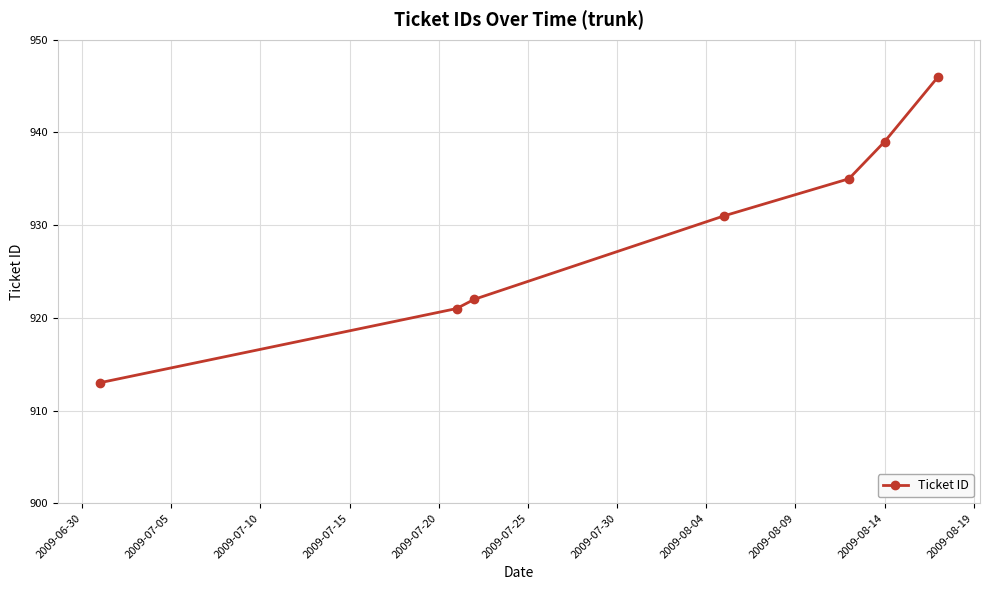

What is the maximum value shown in the chart?

946